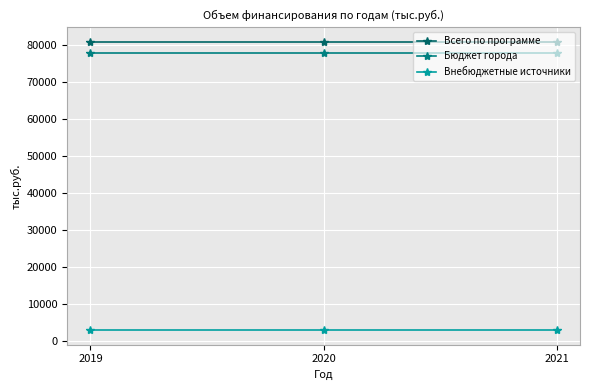

Rank the series by their maximum value, from highest to lowest.

Всего по программе, Бюджет города, Внебюджетные источники